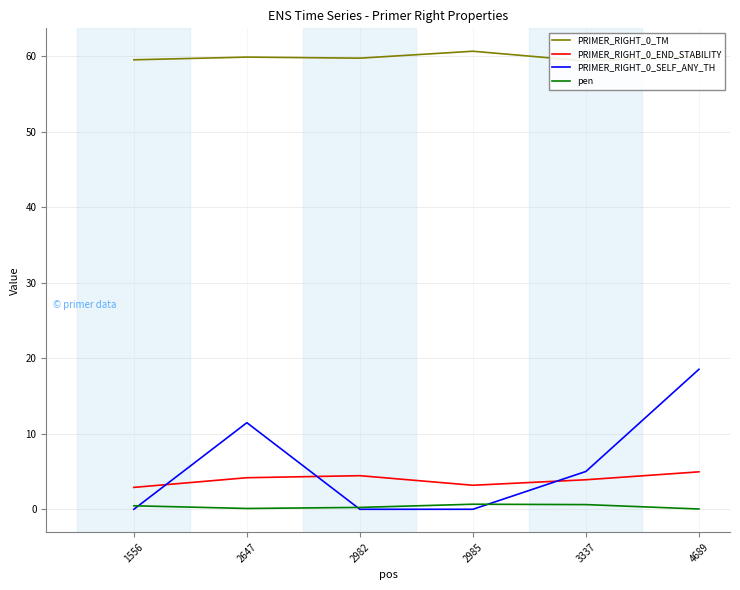

What is the sum of all PRIMER_RIGHT_0_SELF_ANY_TH values?

35.0